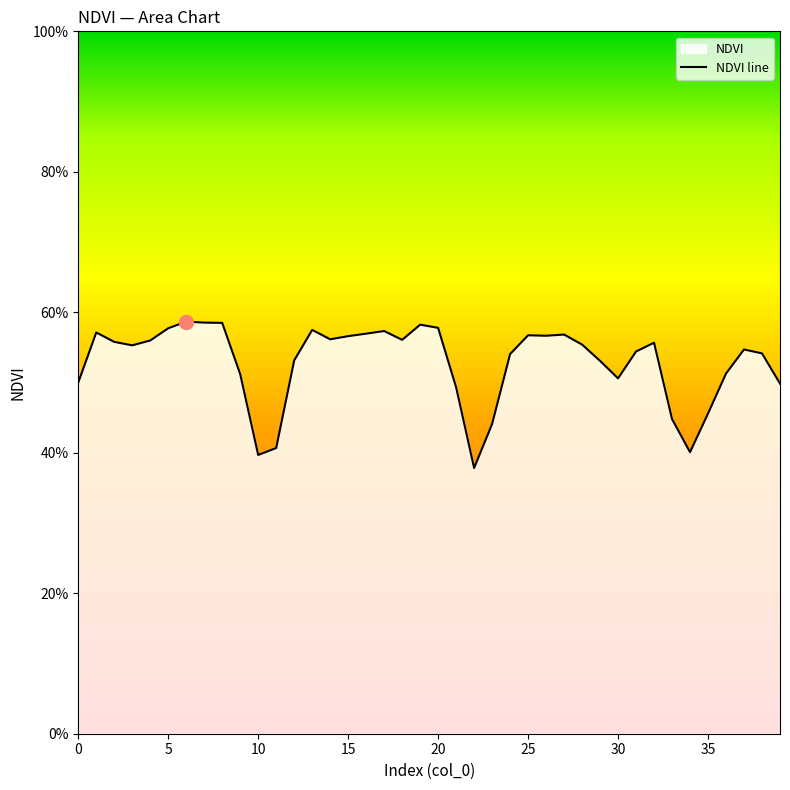

The value at 5 is 0.8. True or false?

False